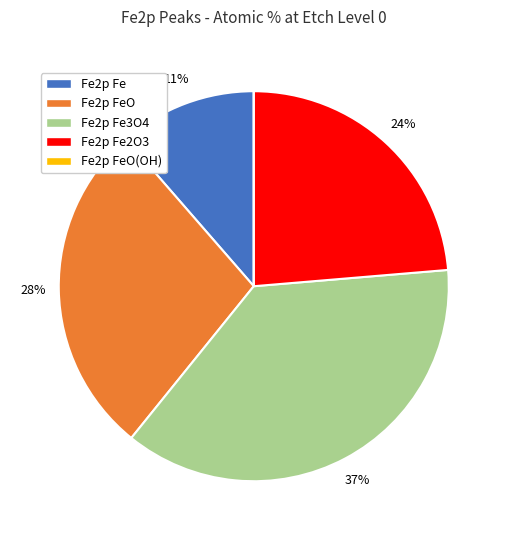

What is the largest slice in the pie chart?

Fe2p Fe3O4